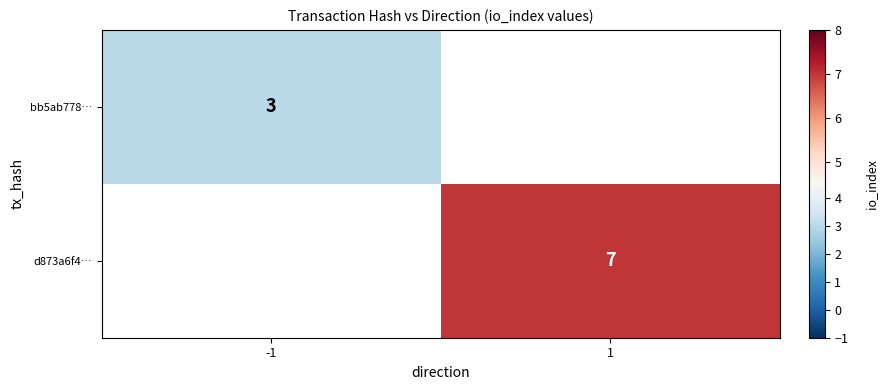

What is the greatest value displayed?

7.0